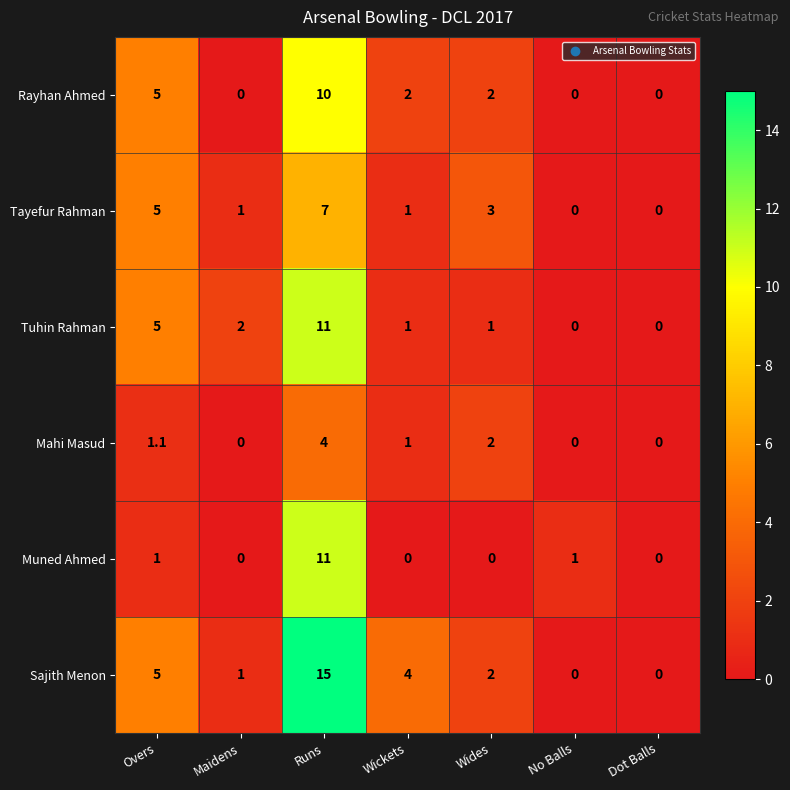

How many series are shown in this chart?

6